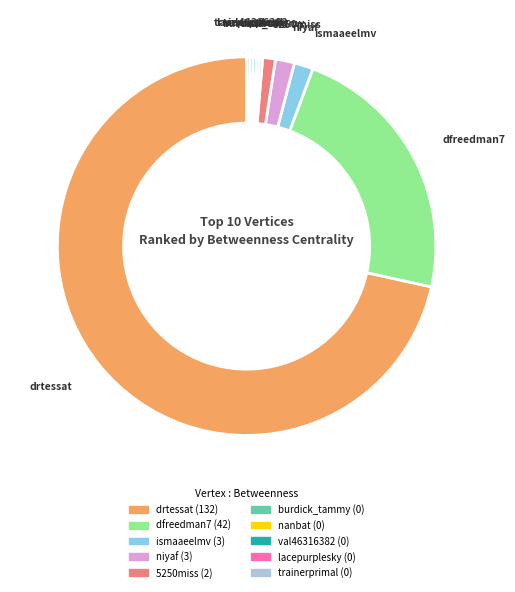

True or false: drtessat accounts for 58% of the total.

False